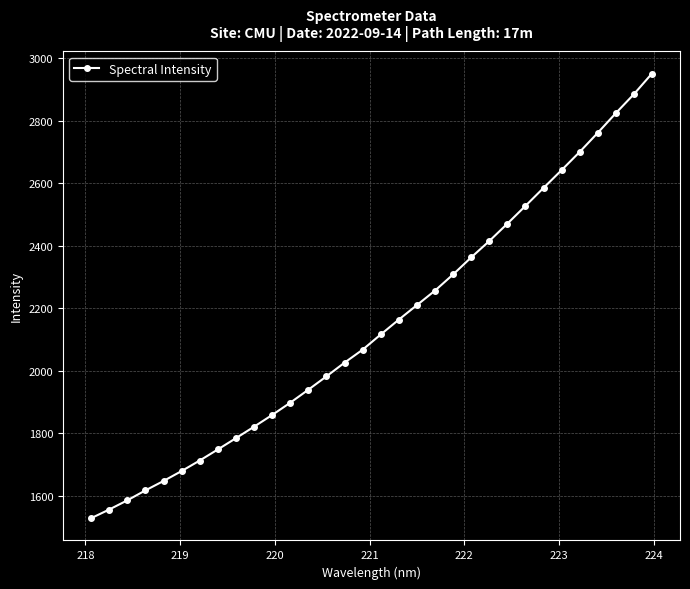

What is the average value?

2144.5